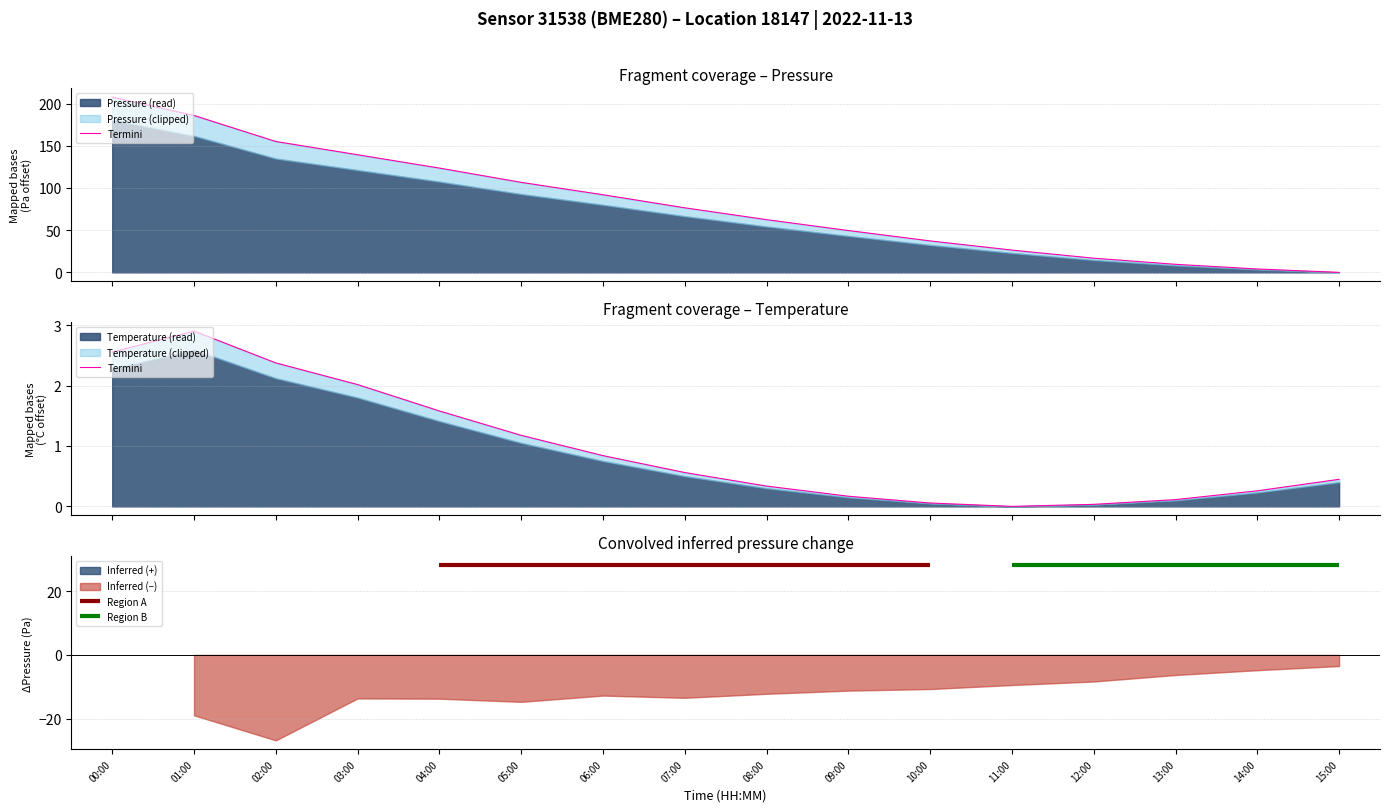

What is the difference between the values at 15:00 and 09:00?

0.3